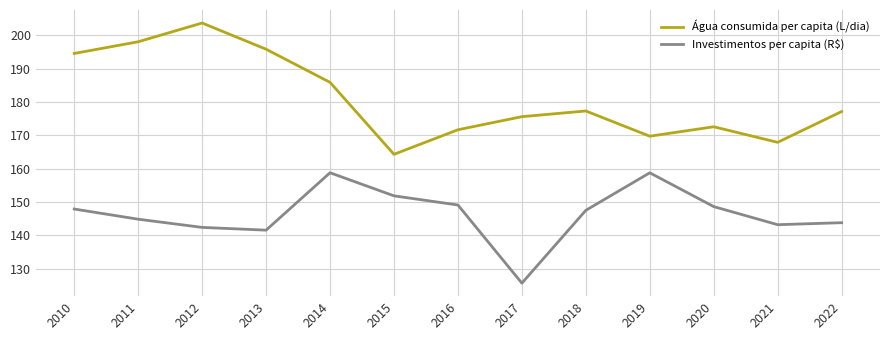

Rank the series by their maximum value, from highest to lowest.

Água consumida per capita (L/dia), Investimentos per capita (R$)